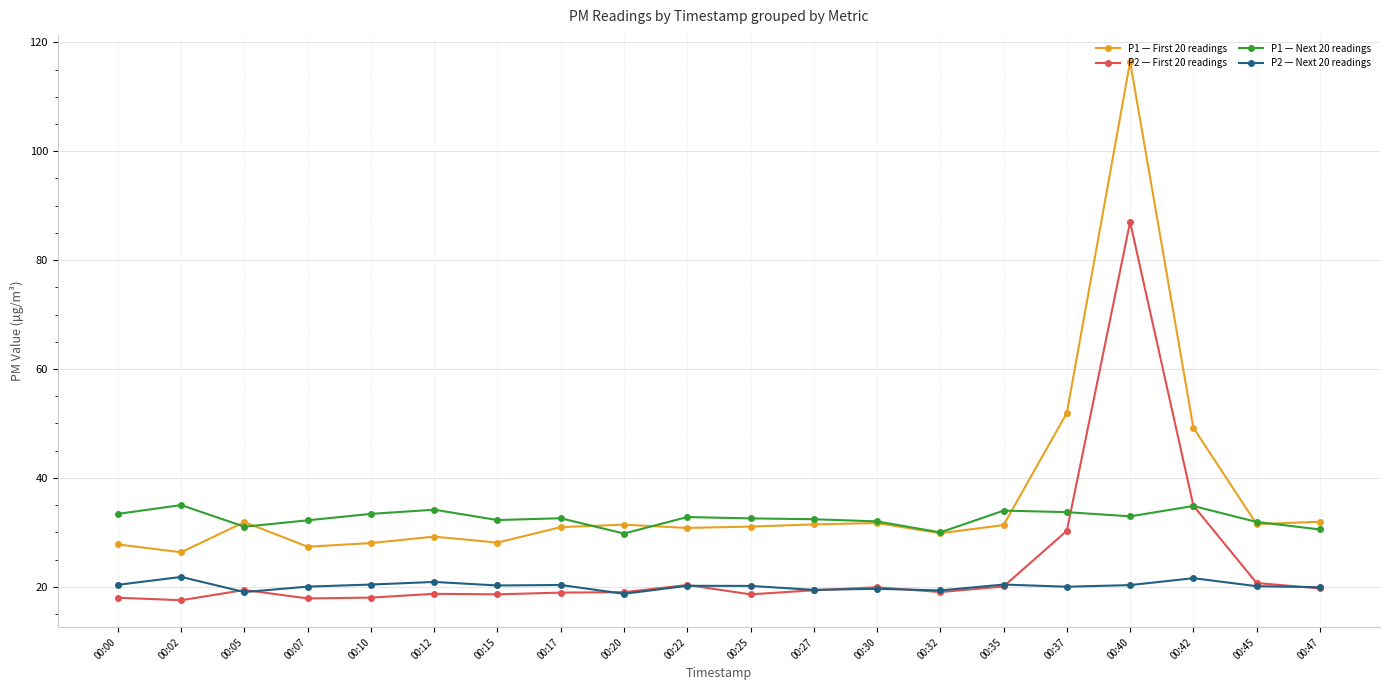

What is the maximum value for P1 — Next 20 readings?

35.0